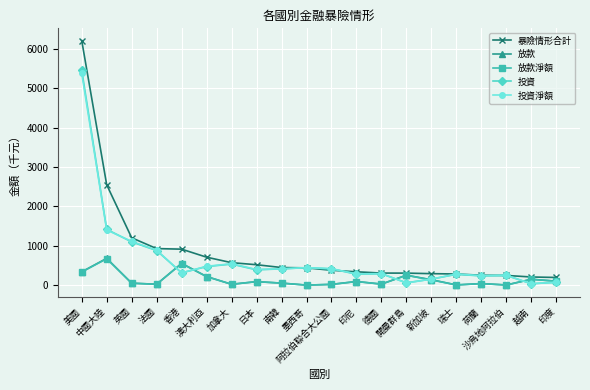

Where is the first local maximum for 放款淨額?

中國大陸